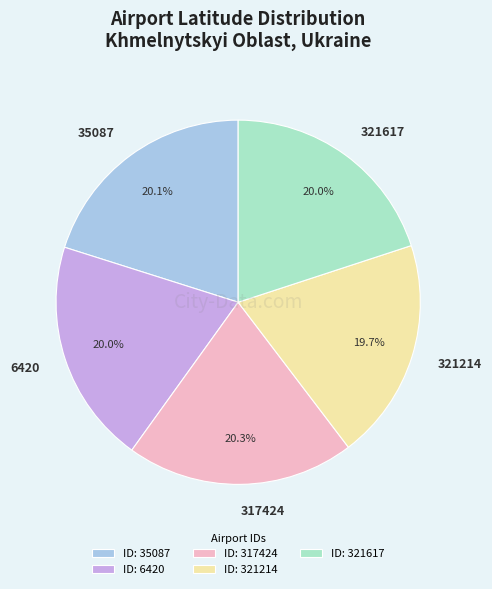

Is there any slice that represents more than half of the pie?

No